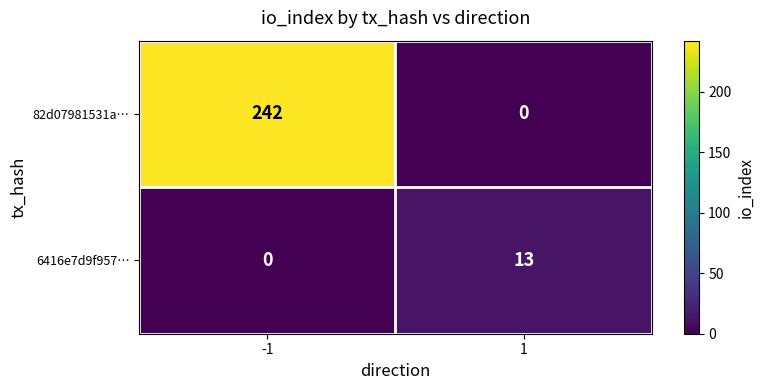

Reading right to left, extract all data points from this chart.

82d07981531a…: 0	242
6416e7d9f957…: 13	0